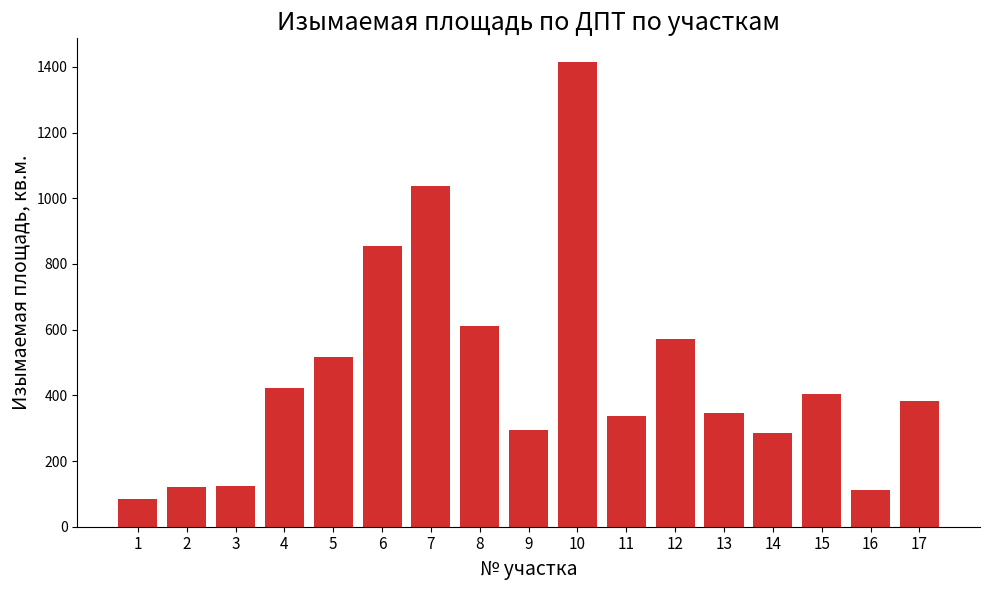

What is the sum of all values?

7924